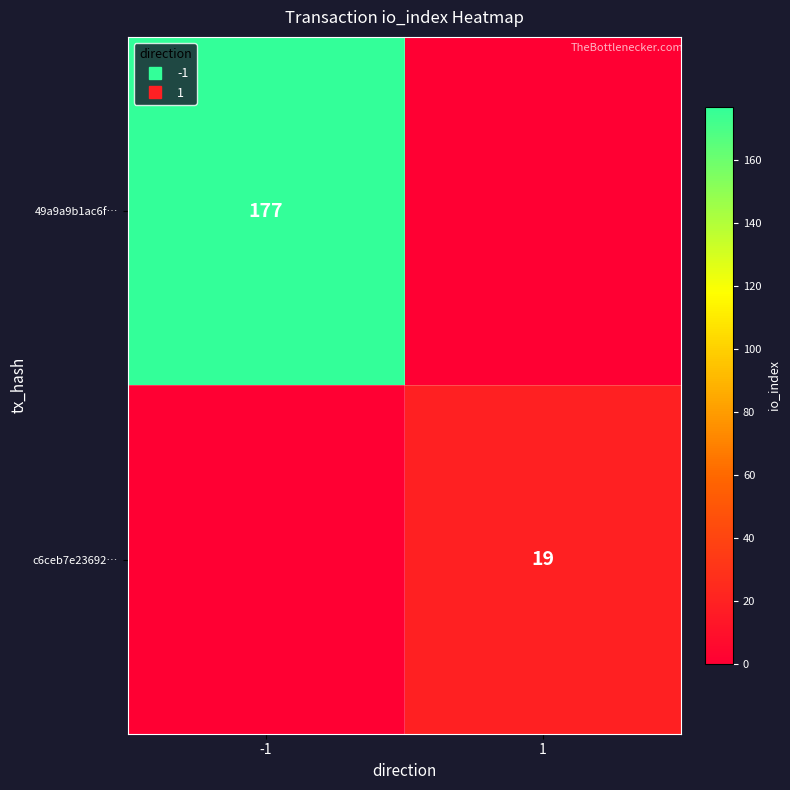

At -1, list the series in order from smallest to largest.

c6ceb7e23692…, 49a9a9b1ac6f…